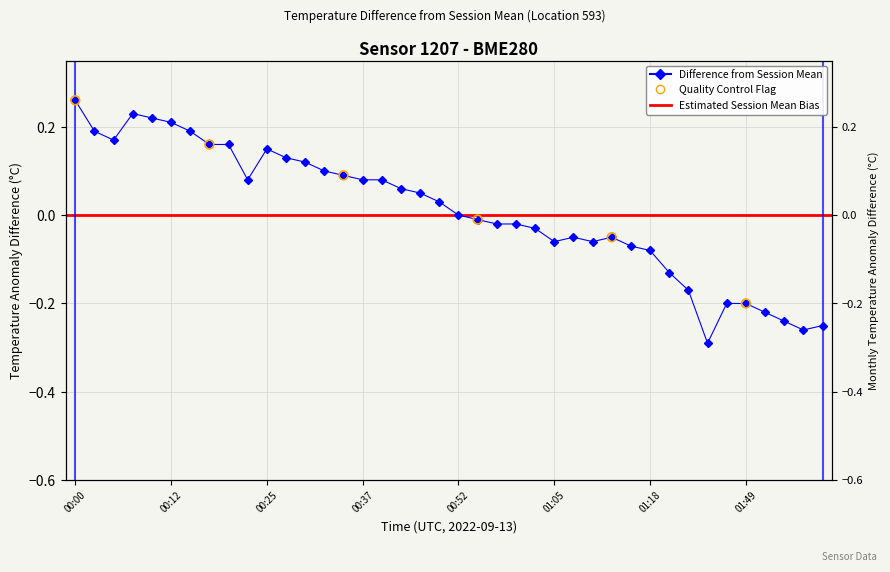

What is the change in value from 19 to 33?

-0.3